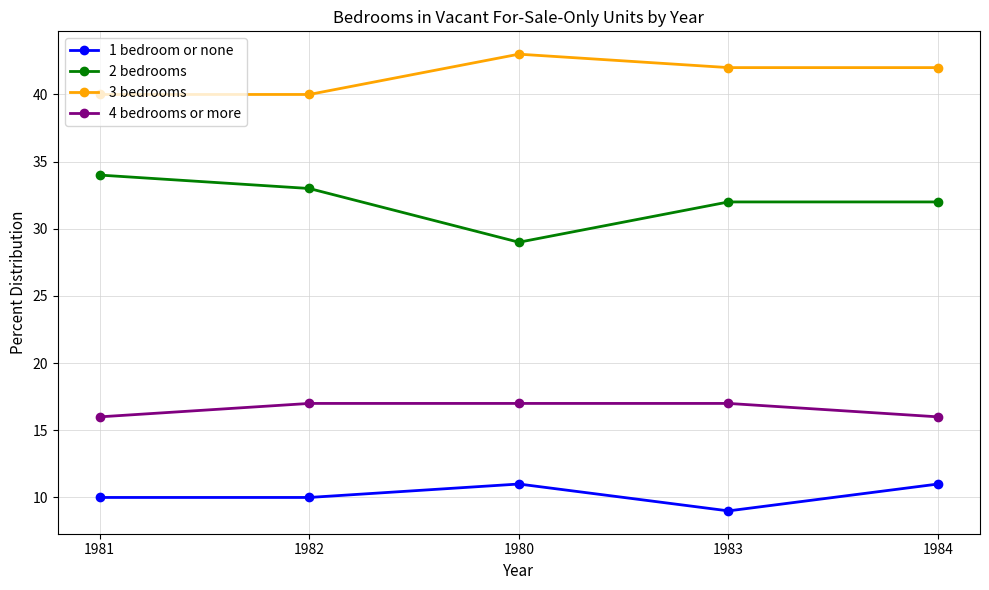

What is the approximate value of 1 bedroom or none at 1981?

10